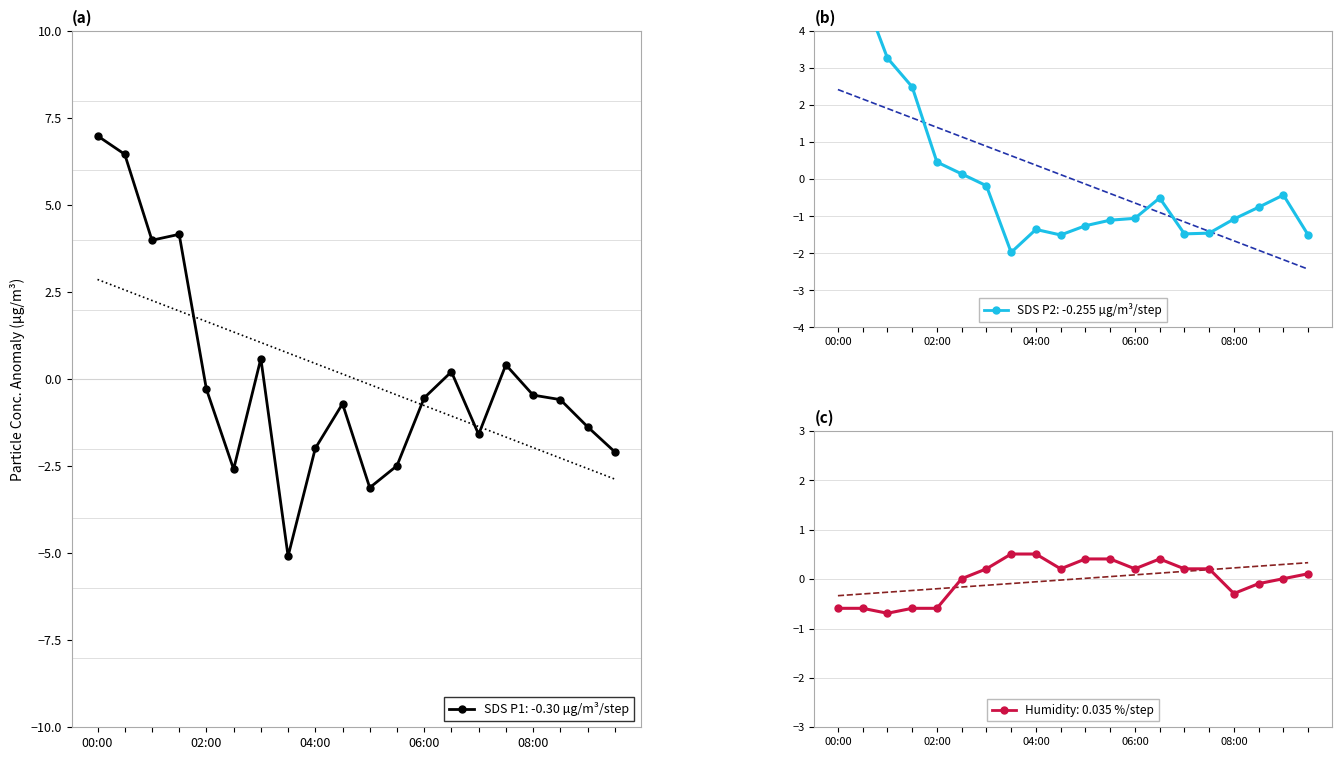

The Humidity anomaly series shows 0.1 at 9. True or false?

False